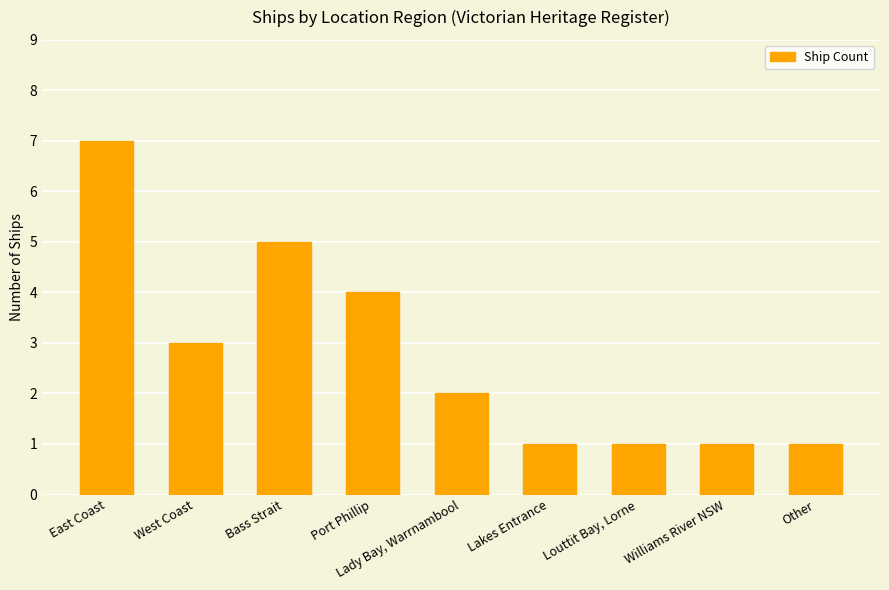

The chart shows a value of 1 at Other. True or false?

True